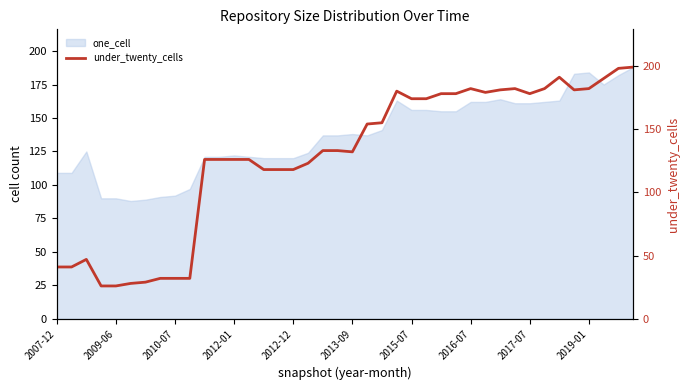

Which has a higher value, 2012-01 or 2016-07?

2016-07